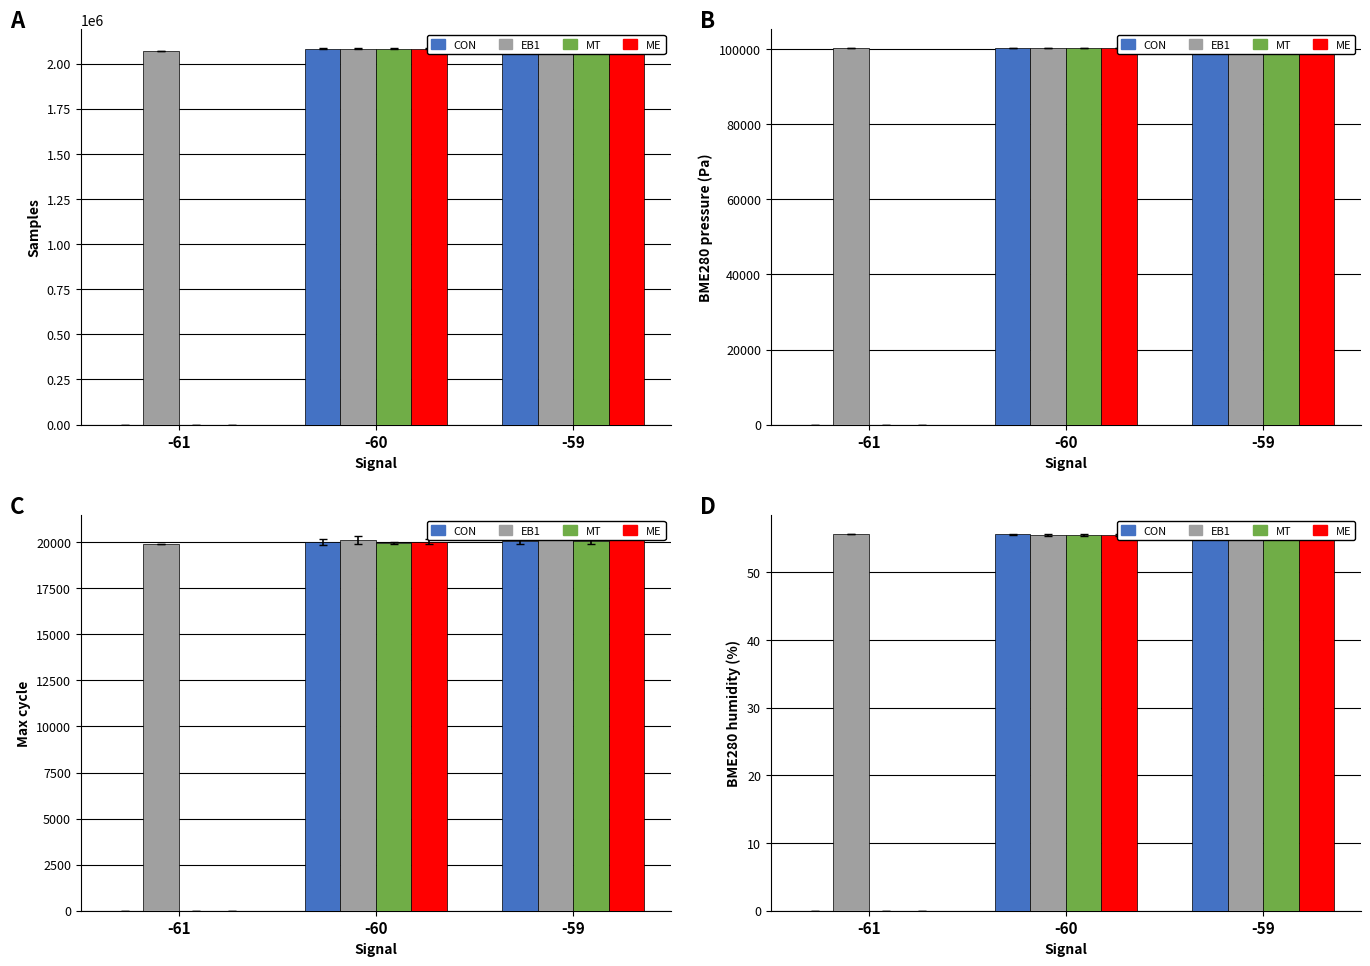

How many values in the MT series exceed 55?

2